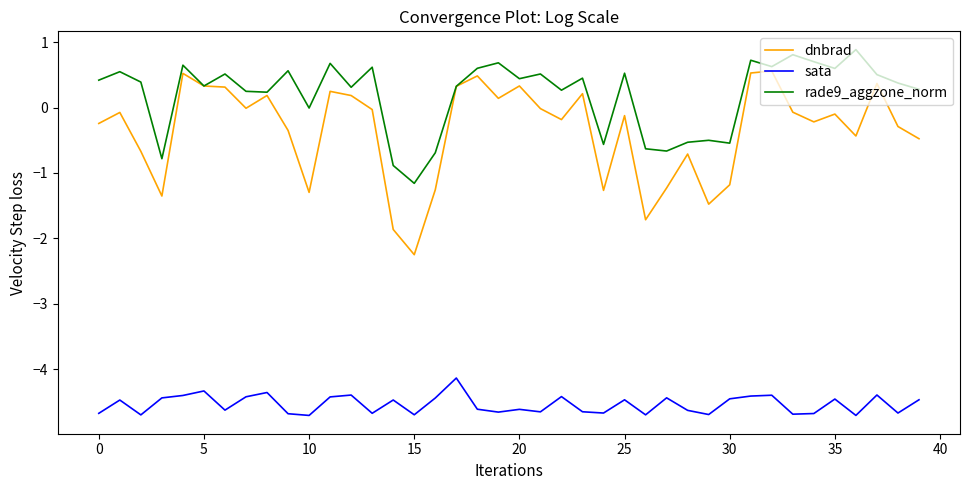

Rank the series by their maximum value, from highest to lowest.

rade9_aggzone_norm, dnbrad, sata